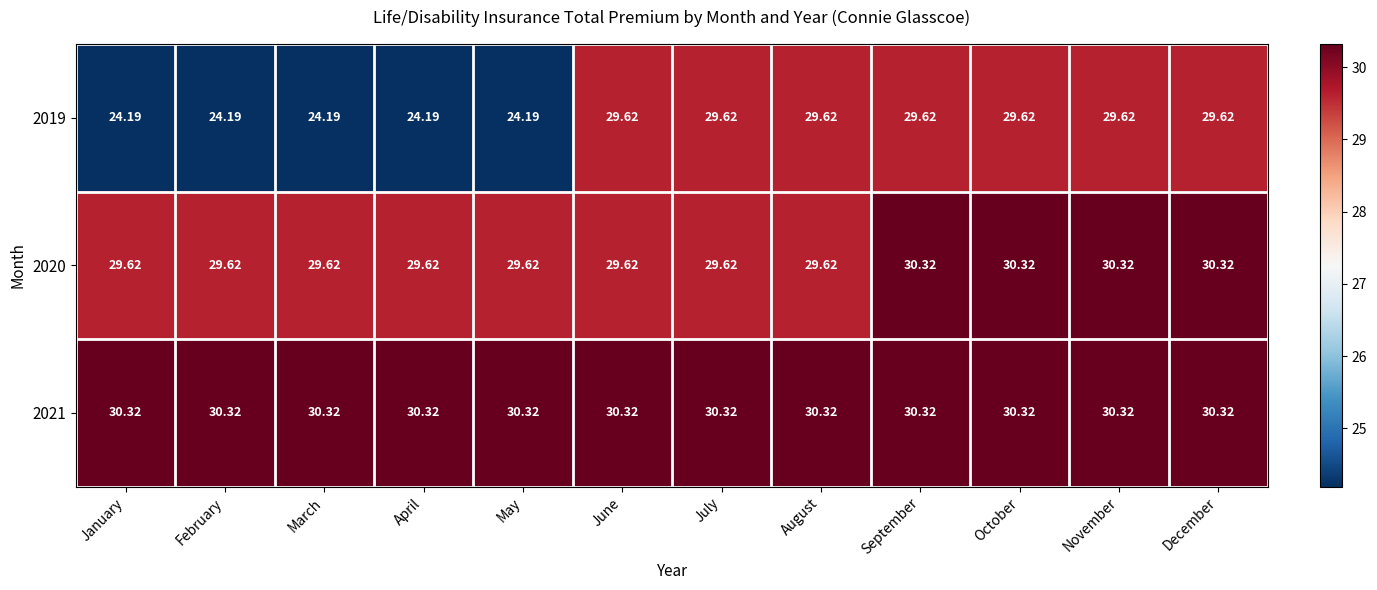

How many series are shown in this chart?

3